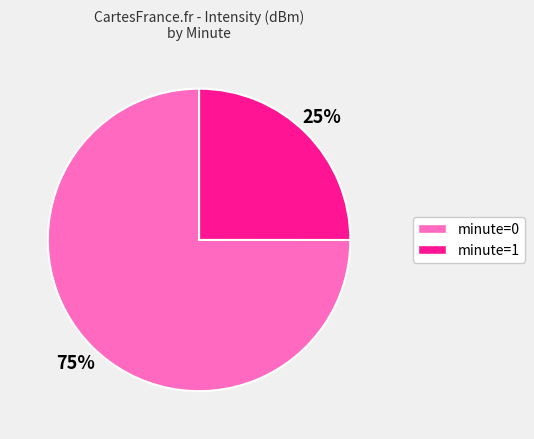

To the nearest percent, what is the average slice percentage?

50%